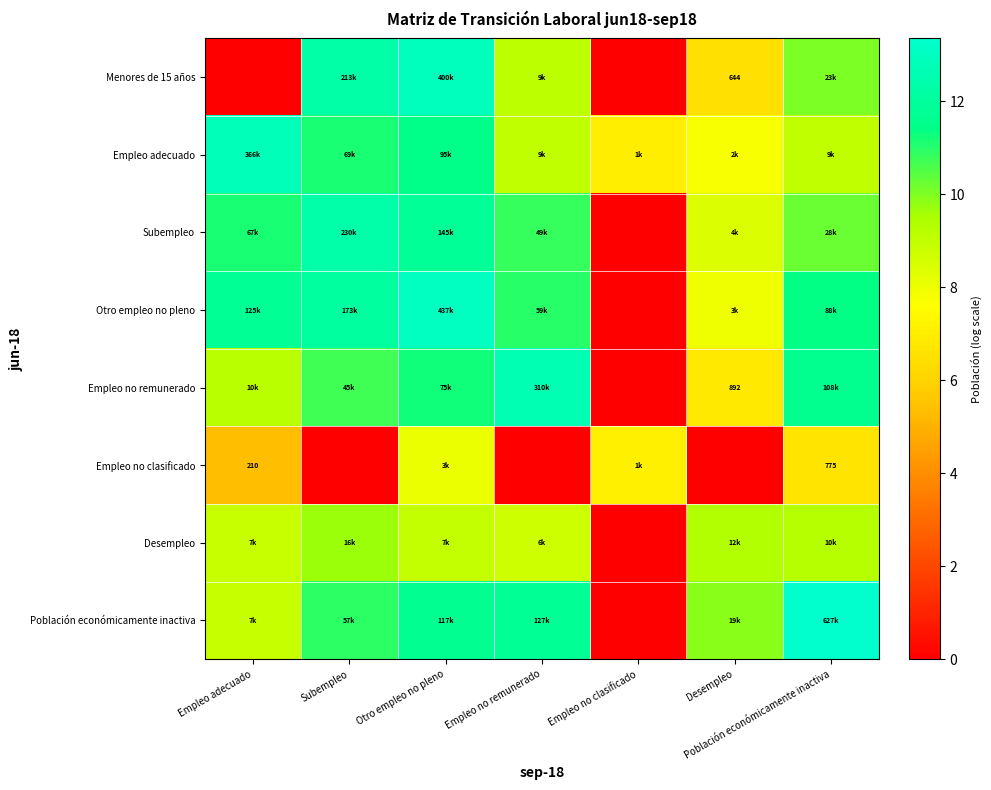

What is the total value across all series at Desempleo?

56.7